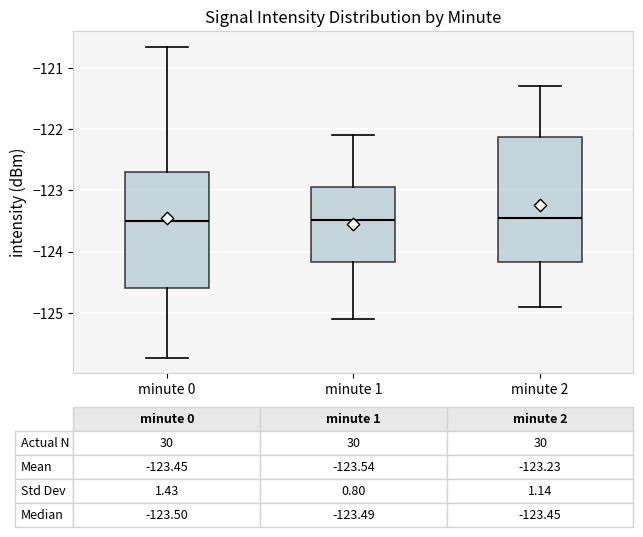

Comparing the boxes themselves (not the whiskers), which one is the tallest?

minute 2